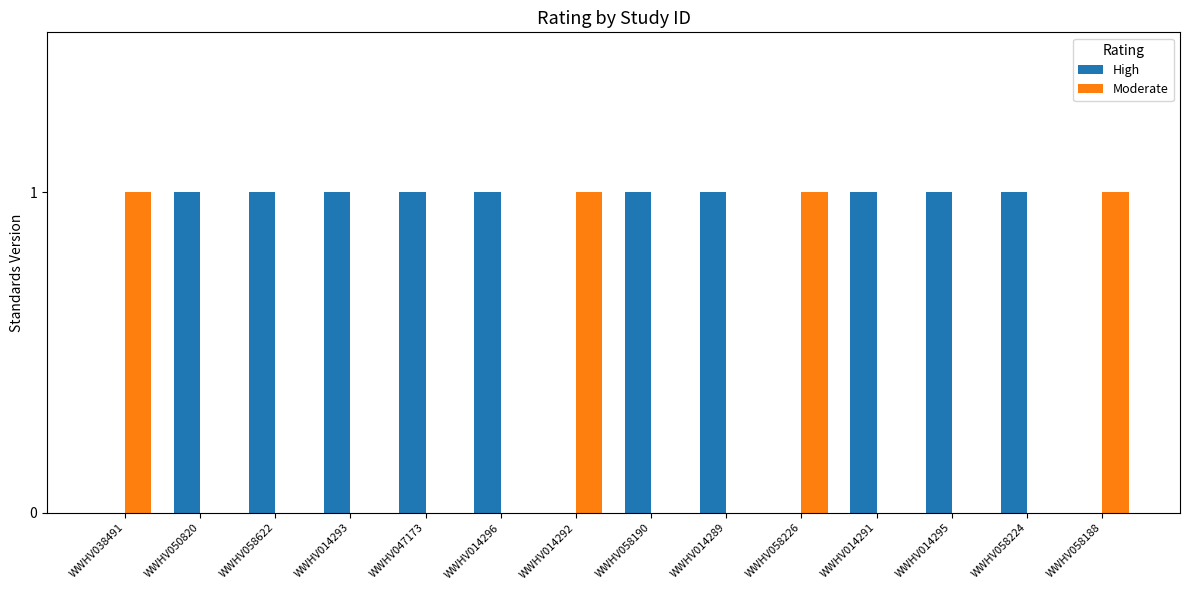

How many groups of bars are there?

14